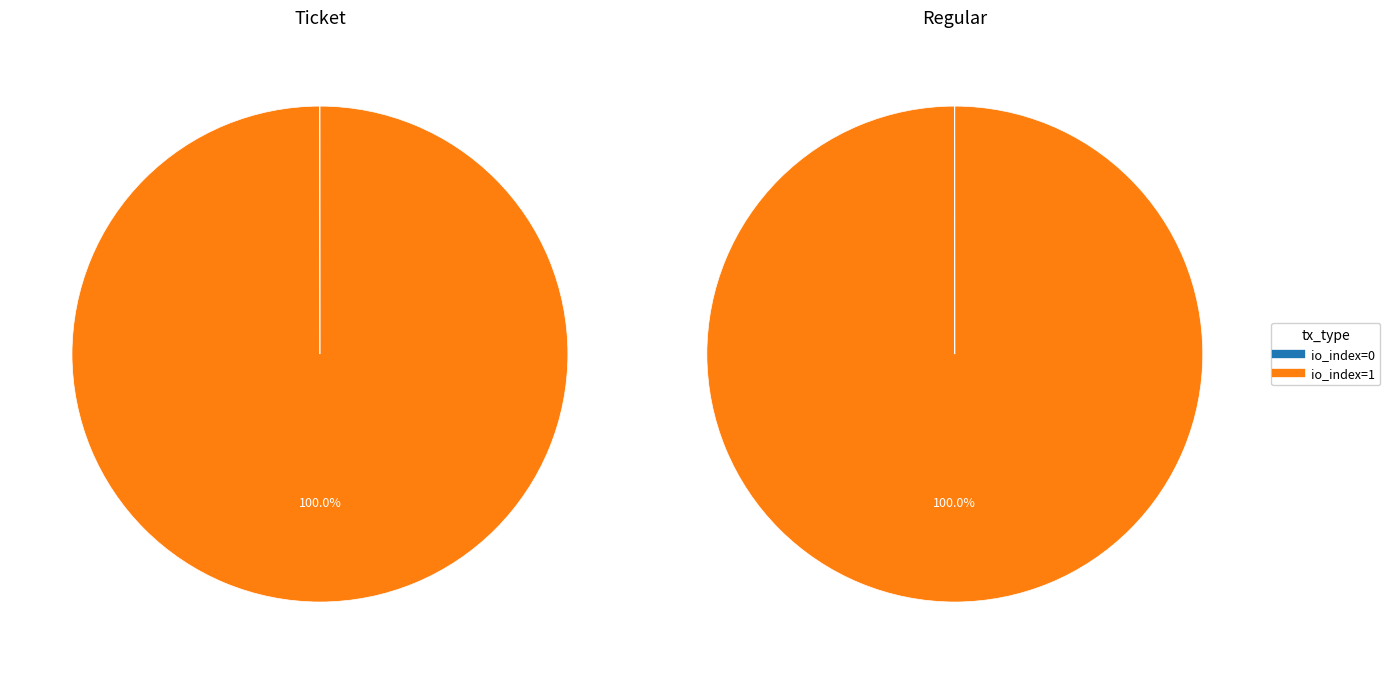

Which slice is the smallest?

io_index=0